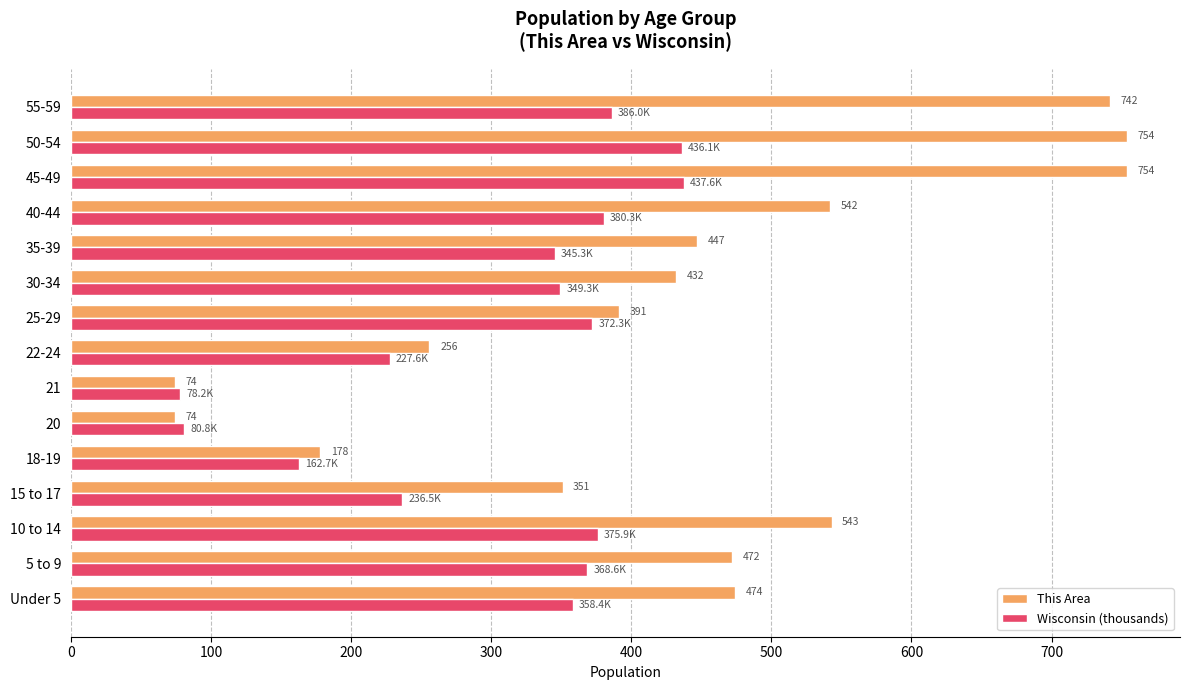

Between 15 to 17 and 55-59, which series saw the biggest shift?

This Area